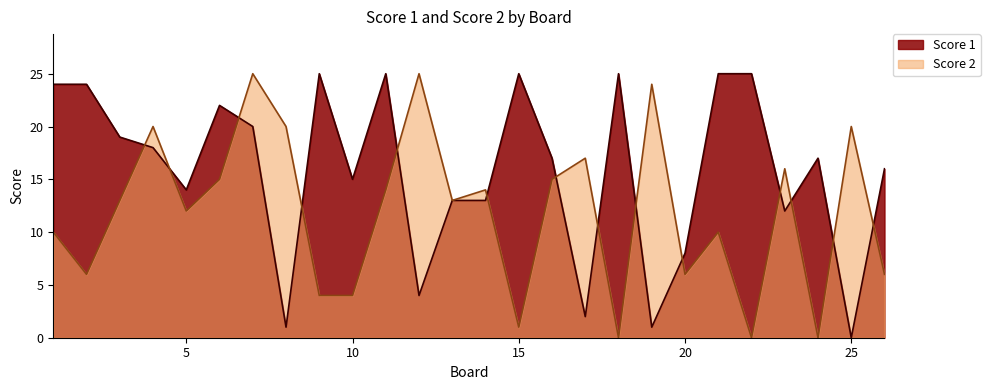

How many values in the Score 1 series exceed 17?

12